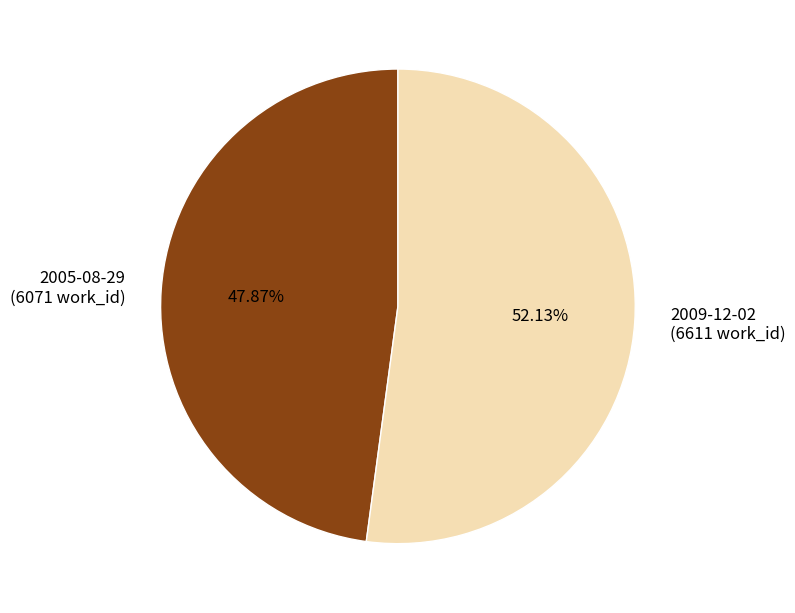

How many slices are in this pie chart?

2